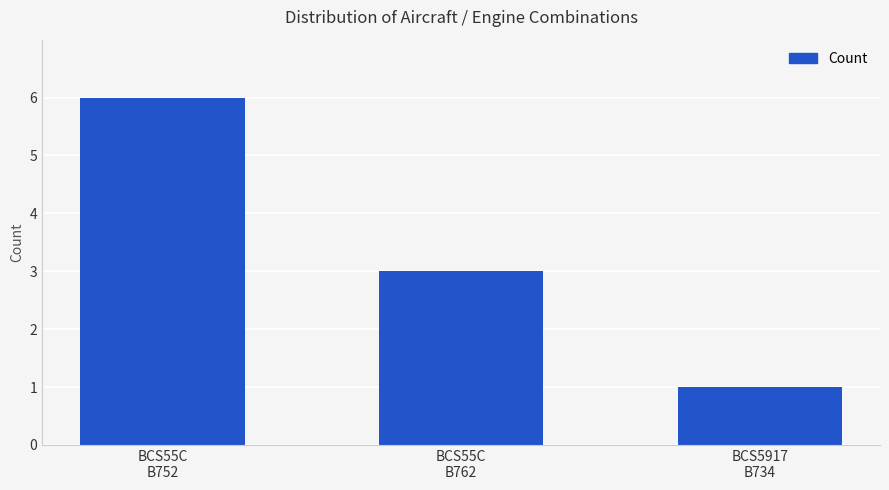

What is the sum of the values at BCS5917
B734 and BCS55C
B762?

4